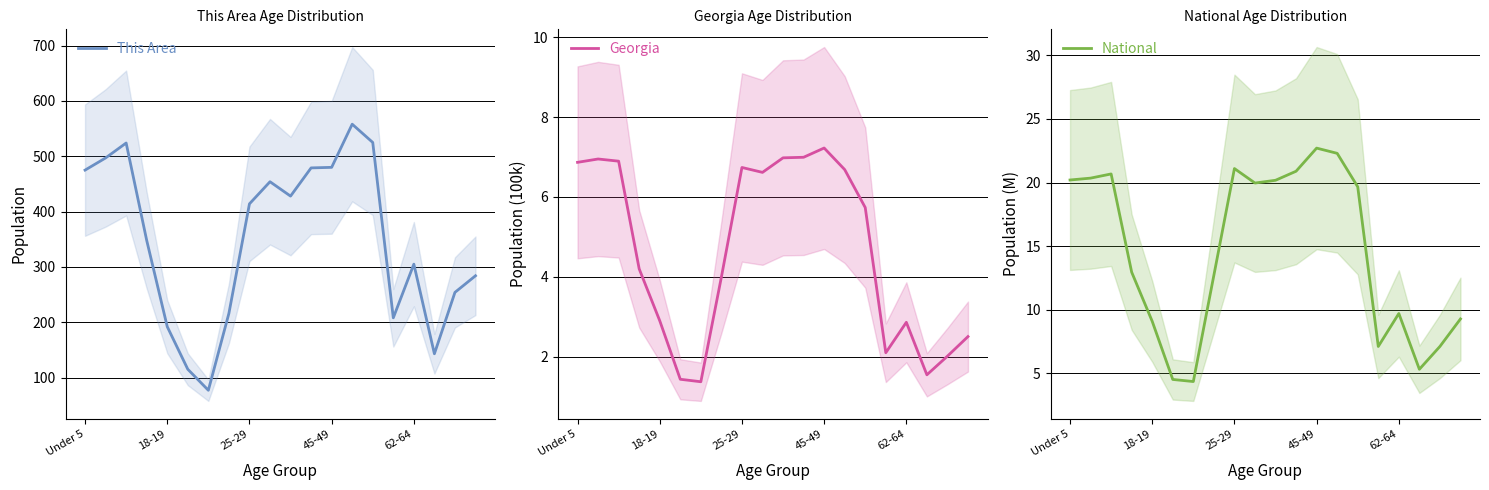

At 7, list the series in order from smallest to largest.

Georgia, National, This Area